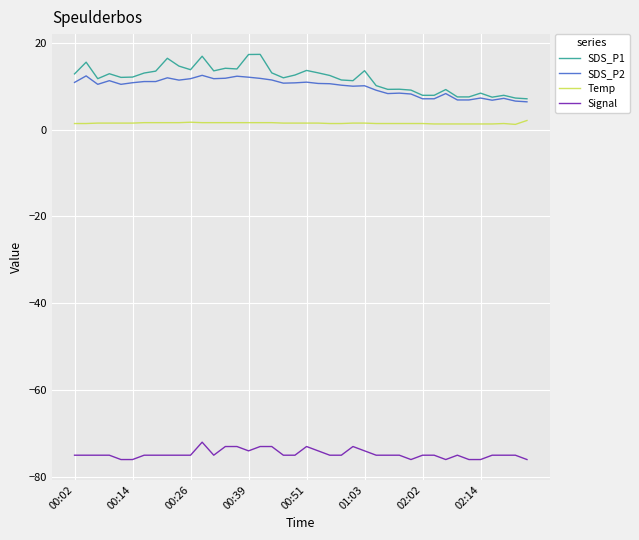

What is the average value of the Signal series?

-74.7